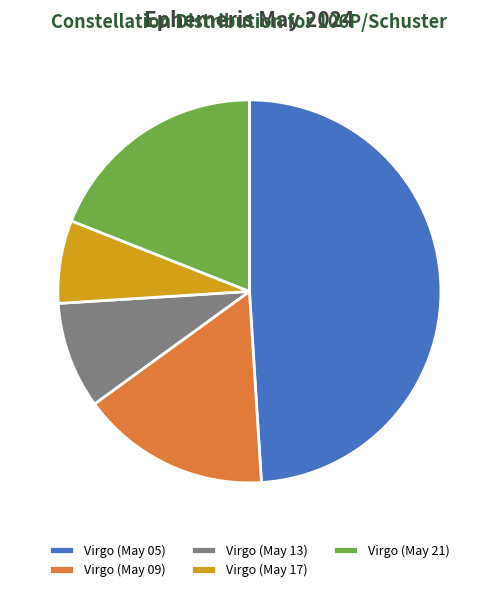

What is the largest slice in the pie chart?

Virgo (May 05)